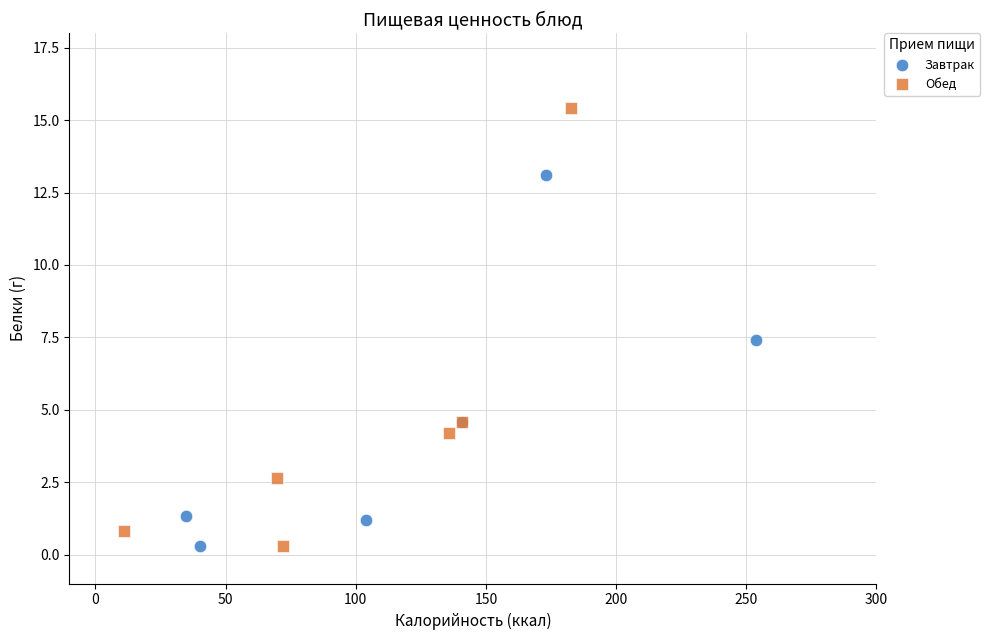

Which series has the largest Y range (max minus min)?

Обед